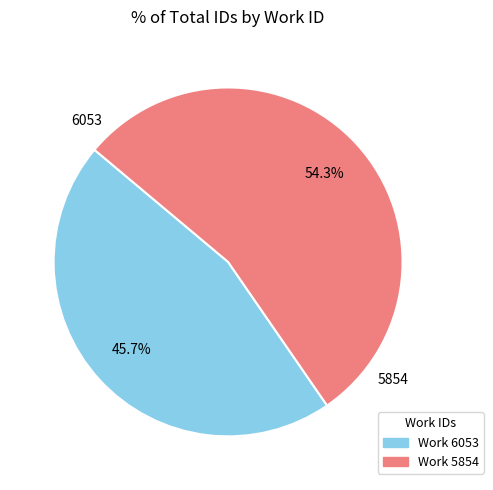

How many segments does this pie chart have?

2